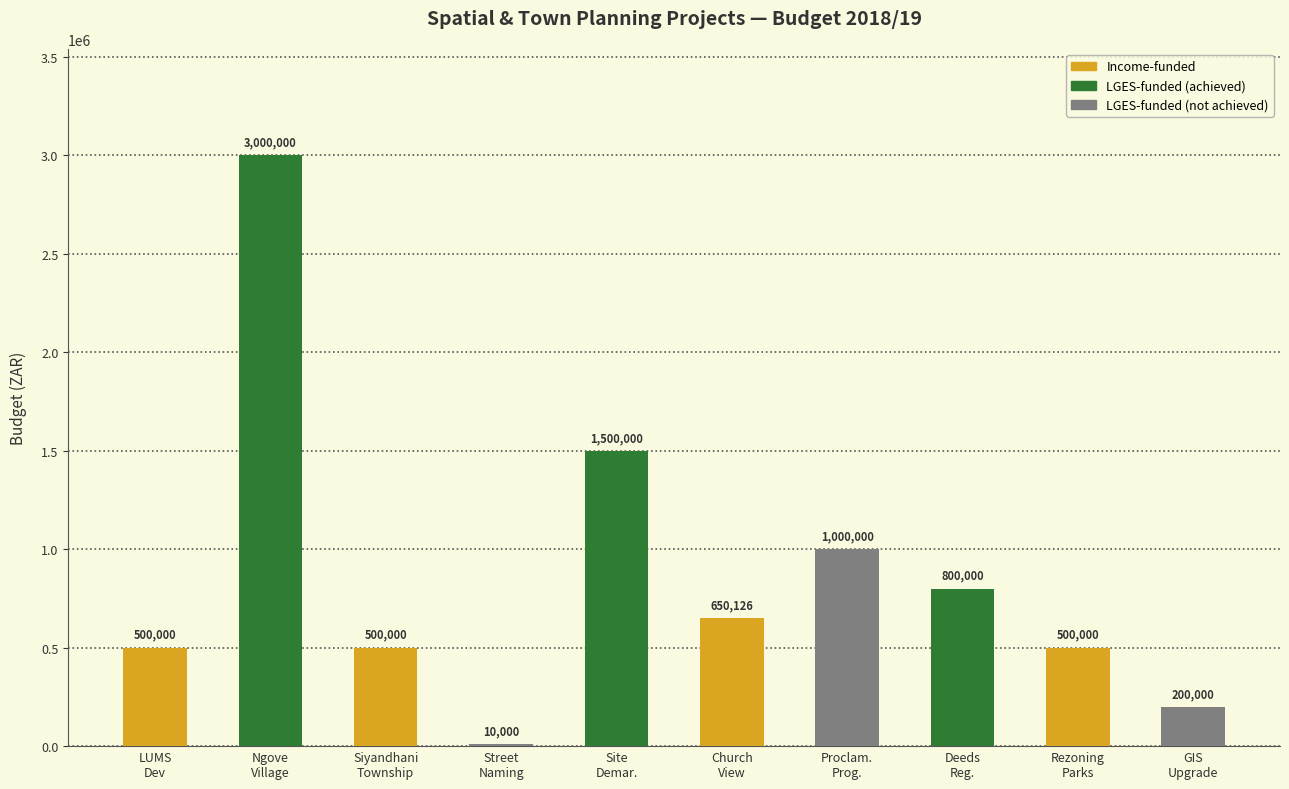

How many distinct data groups are displayed?

1